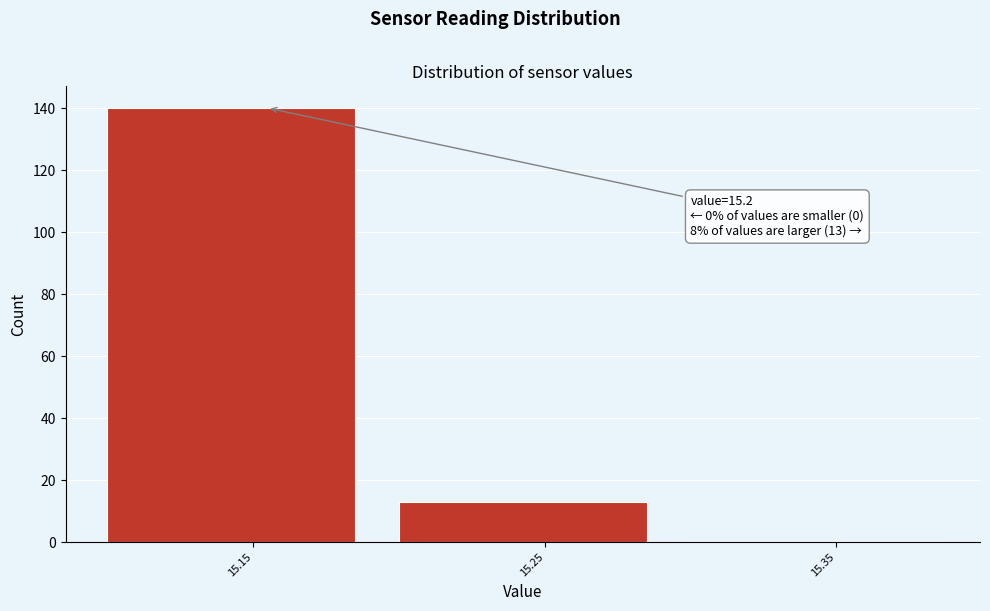

Reading right to left, transcribe all the data shown in this chart.

15.35=0	15.25=13	15.15=140